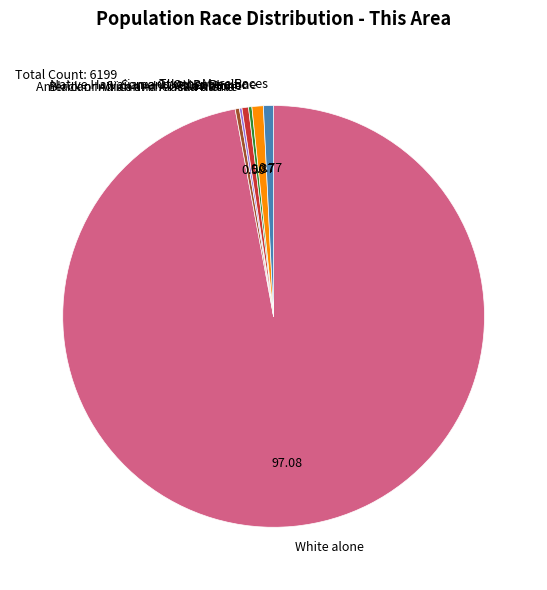

Does Black or African American alone represent more than half of the total?

No